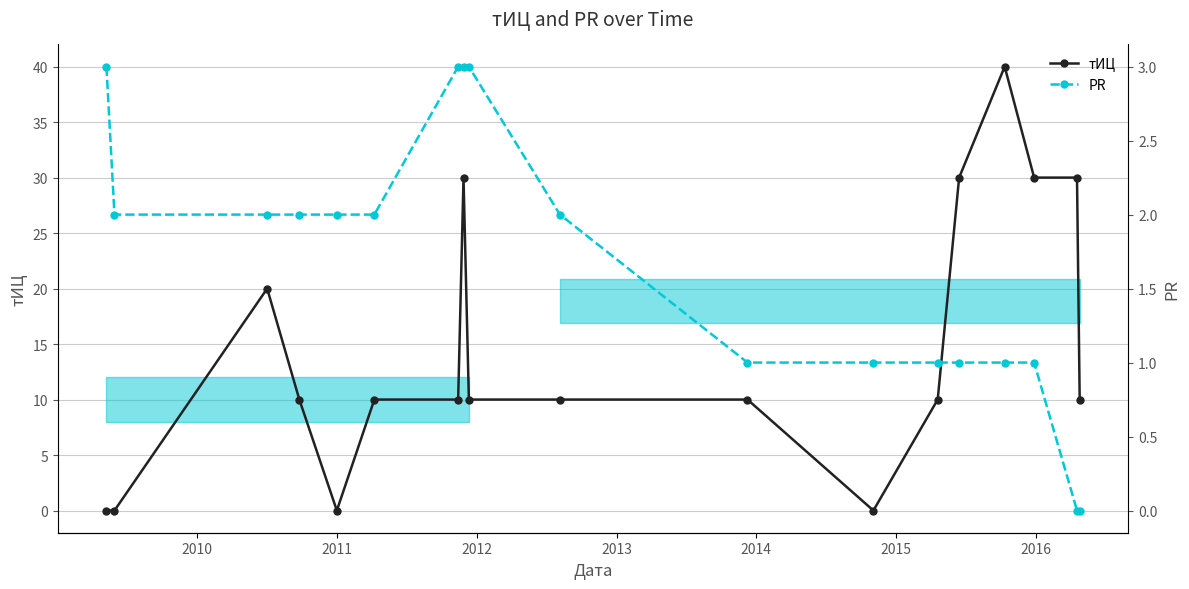

How many intersections are there between PR and тИЦ?

5